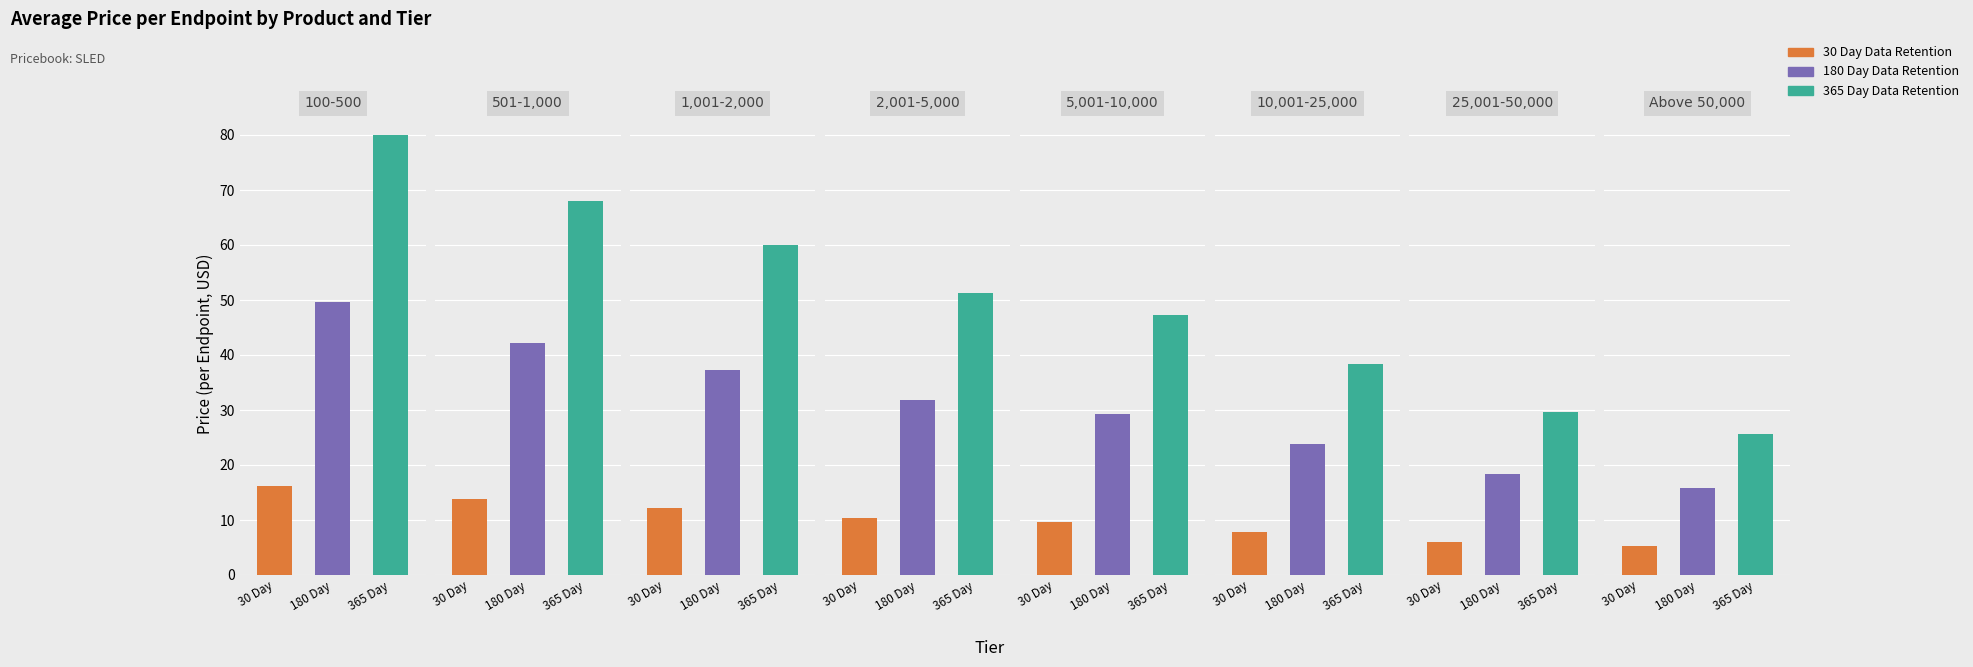

Which series has the largest total across all categories?

365 Day Data Retention